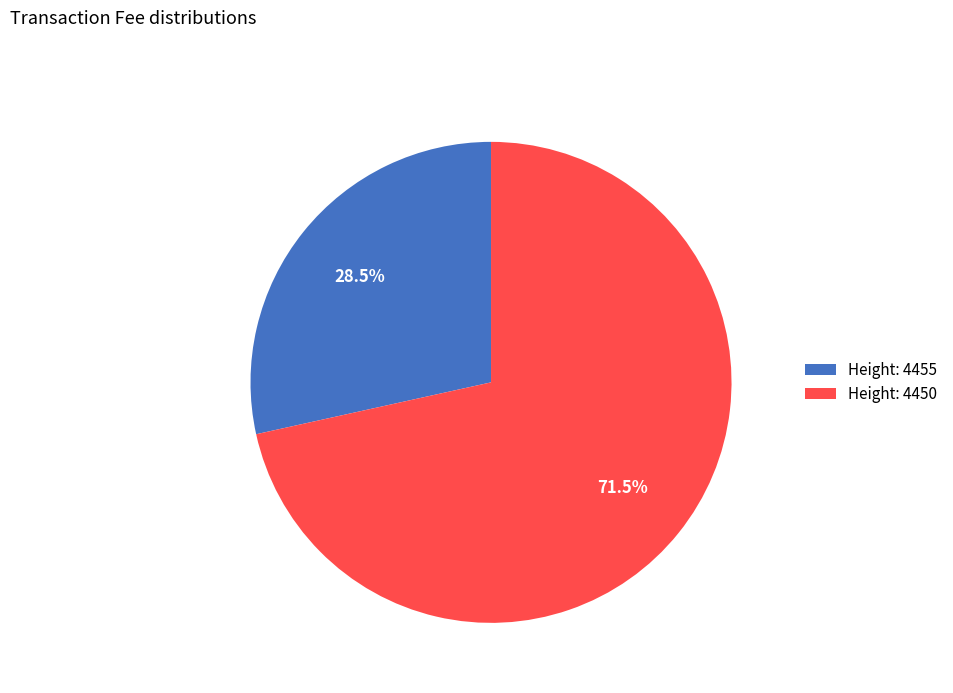

Do Height: 4450 and Height: 4455 together represent more than half of the pie?

Yes